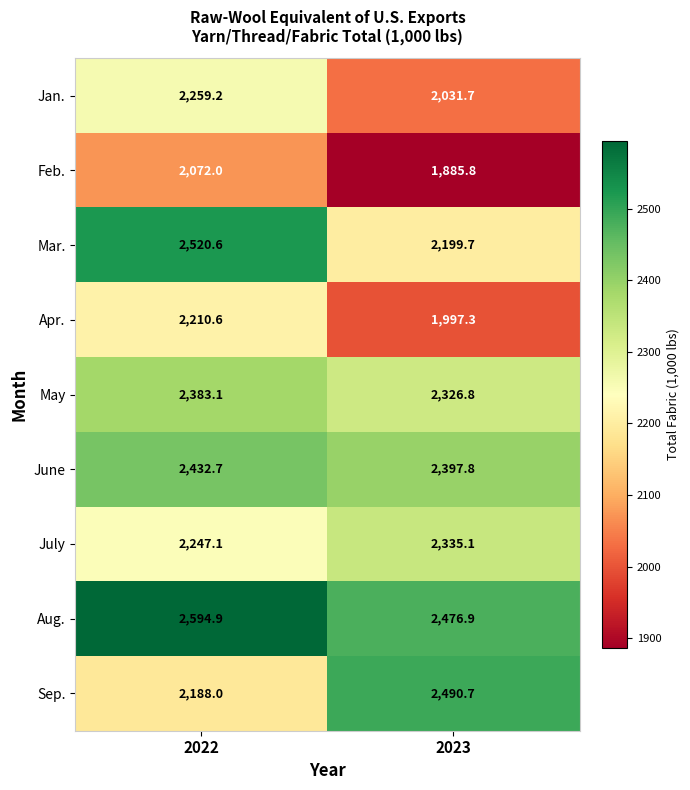

What is the sum of the Jan. values at 2023 and 2022?

4290.9